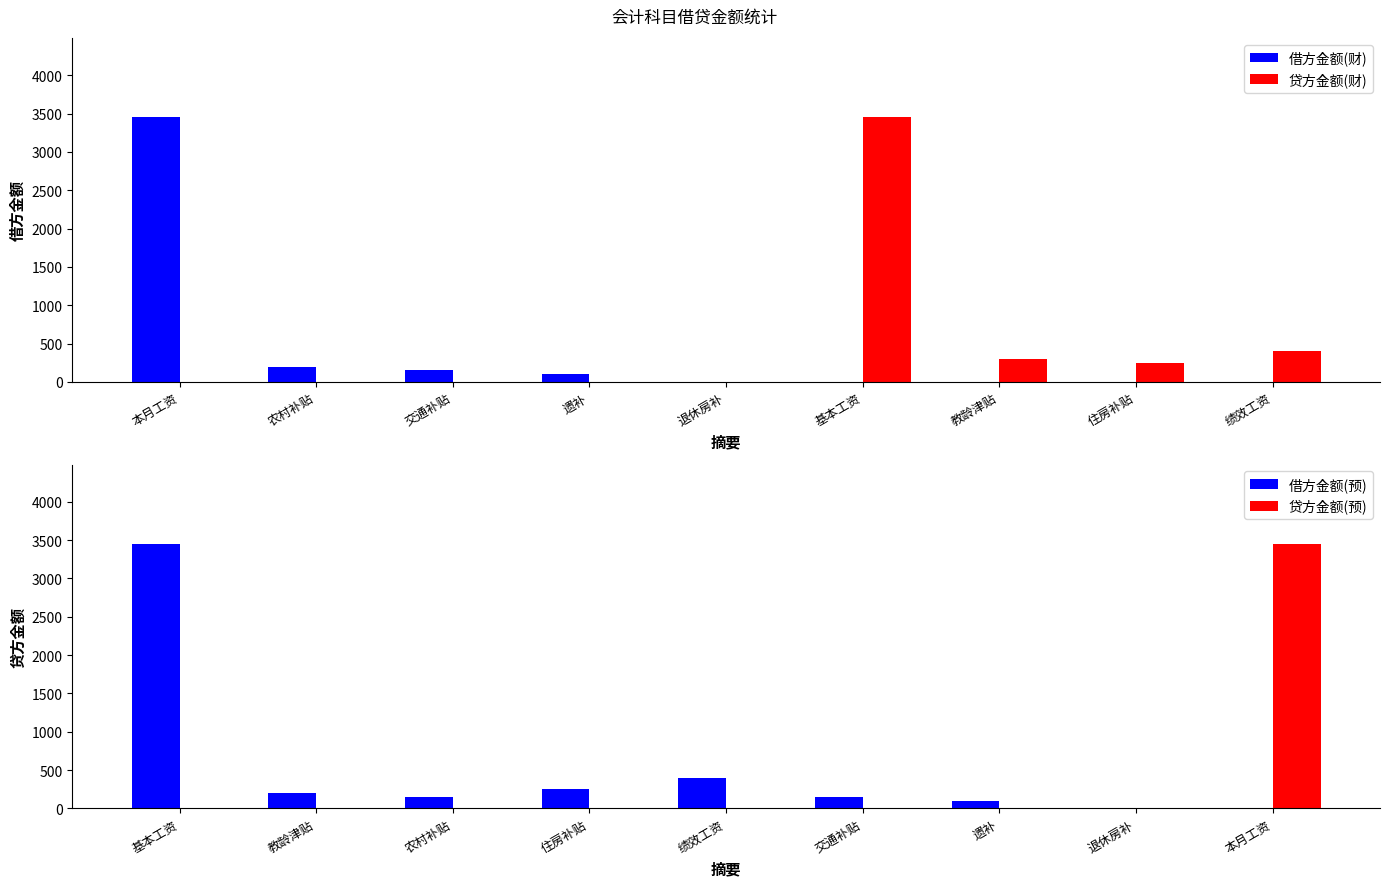

What is the sum of all 贷方金额(财) values?

4400